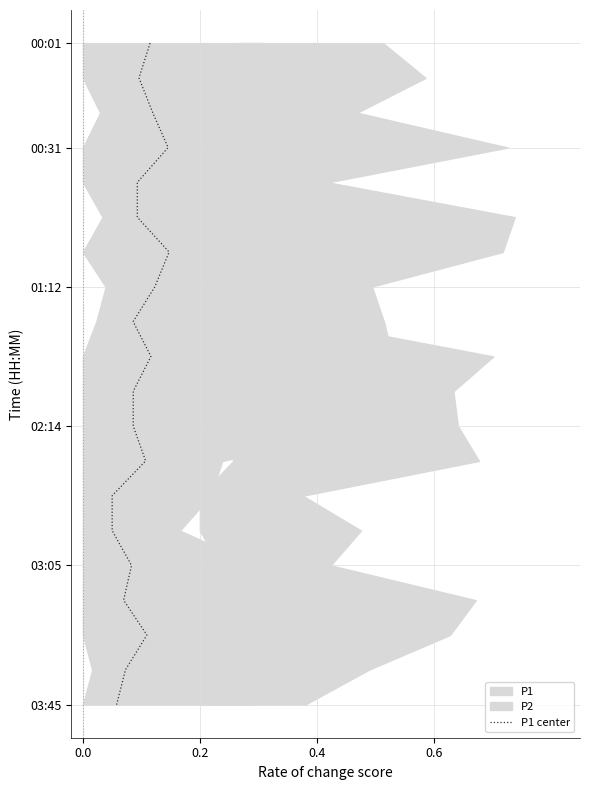

What is the label of the 2nd point from the left?

0.2